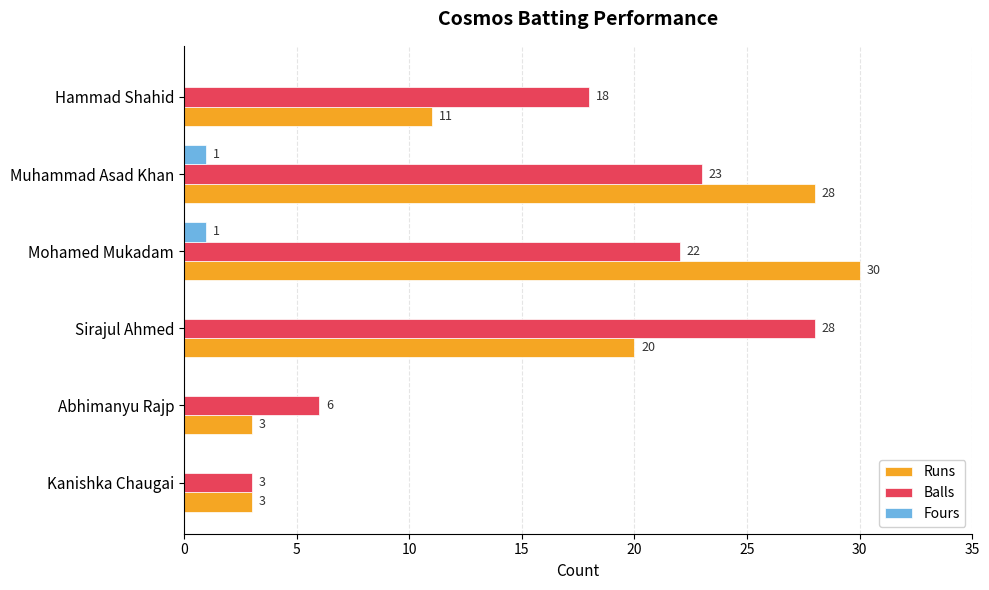

Between Abhimanyu Rajp and Mohamed Mukadam, which series saw the biggest shift?

Runs